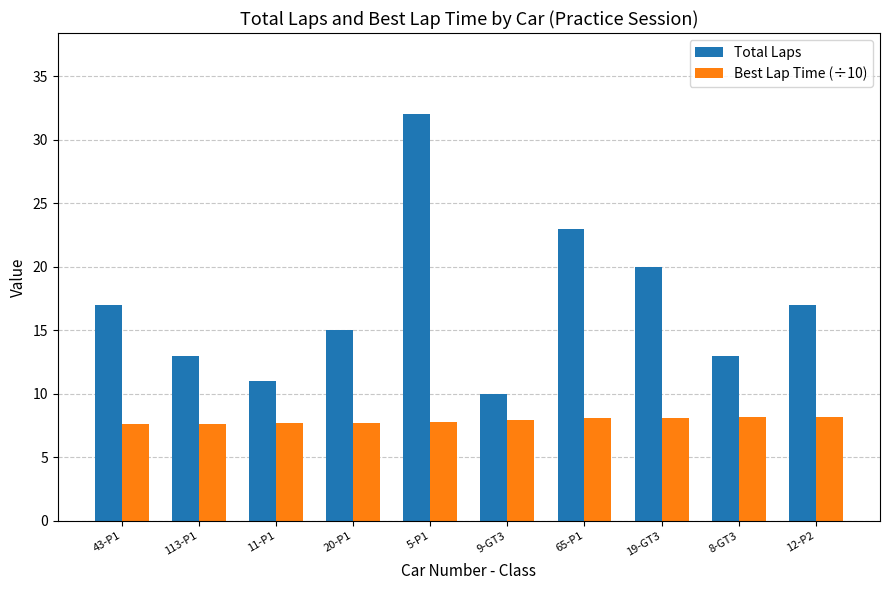

What is the total value across all series at 8-GT3?

21.2